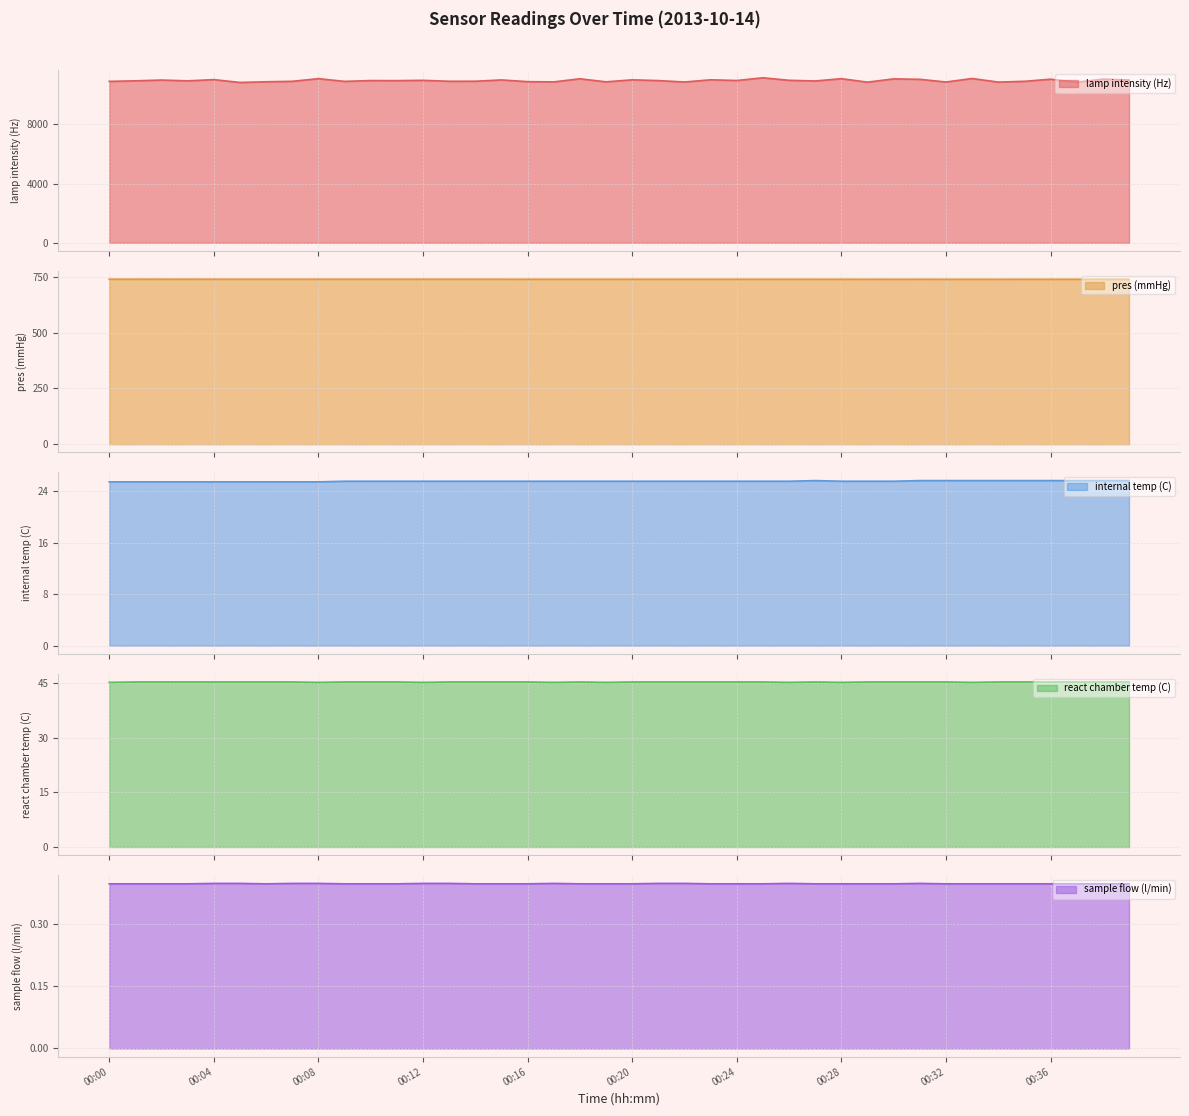

What is the sum of the react chamber temp (C) values at 00:15 and 00:31?

90.6